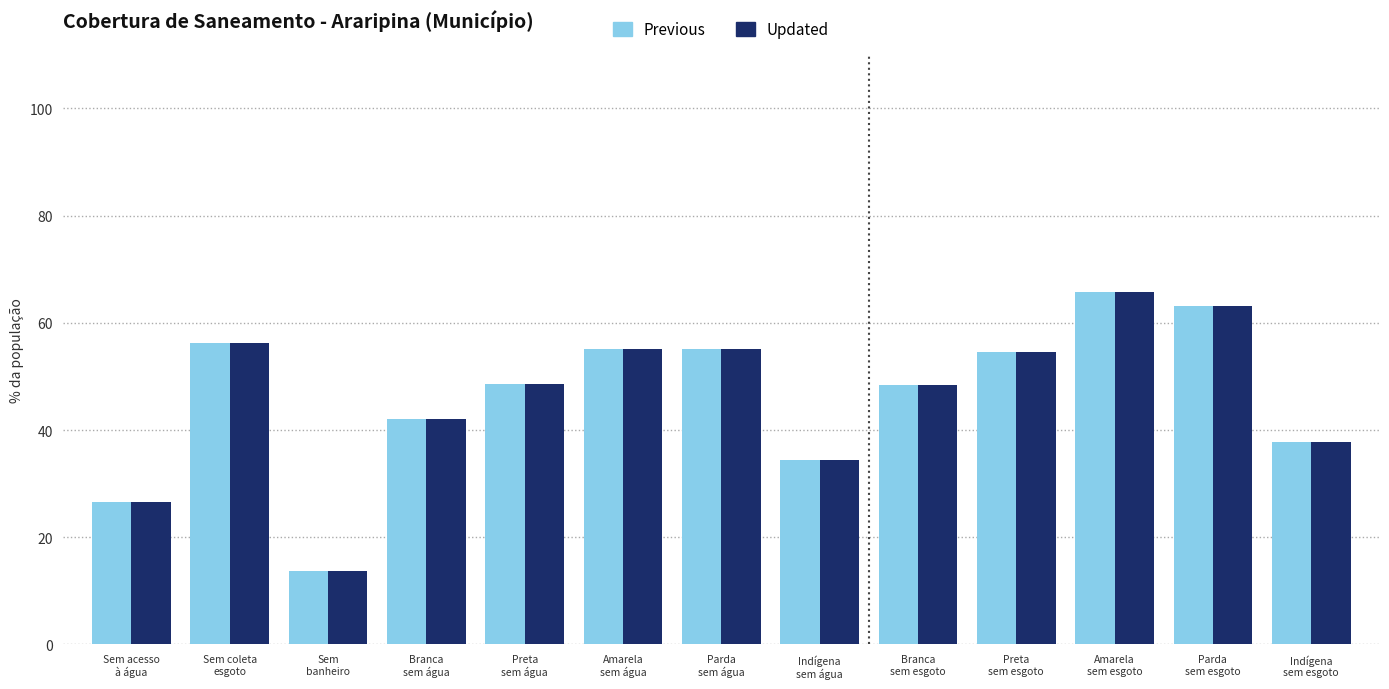

What is the maximum value for Updated?

65.8